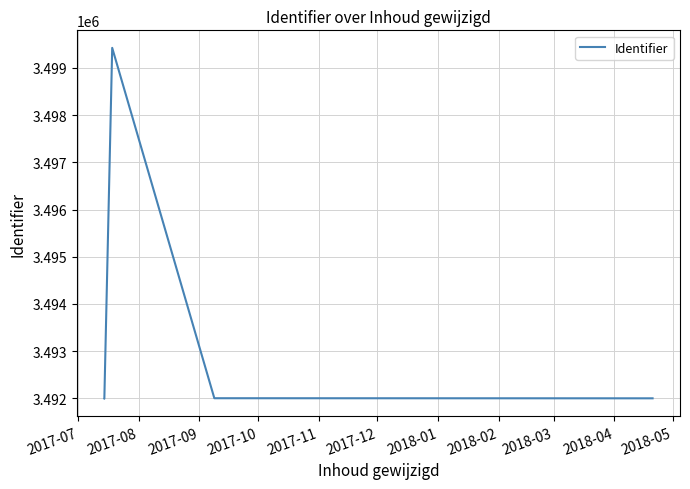

What is the sum of all values?

17467414